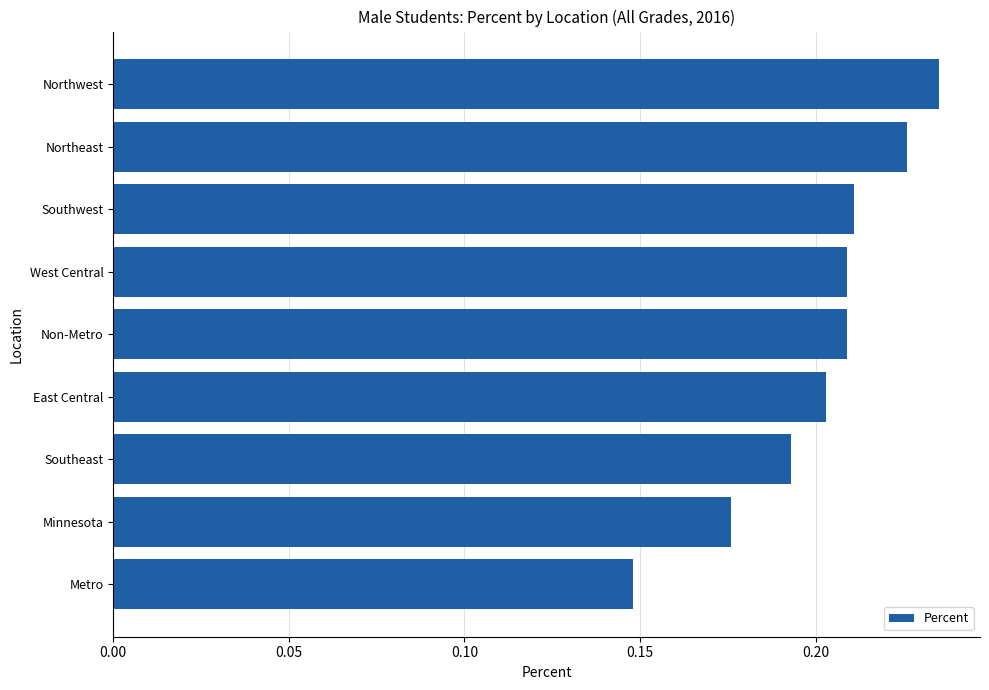

Which label corresponds to the smallest value in the chart?

Metro